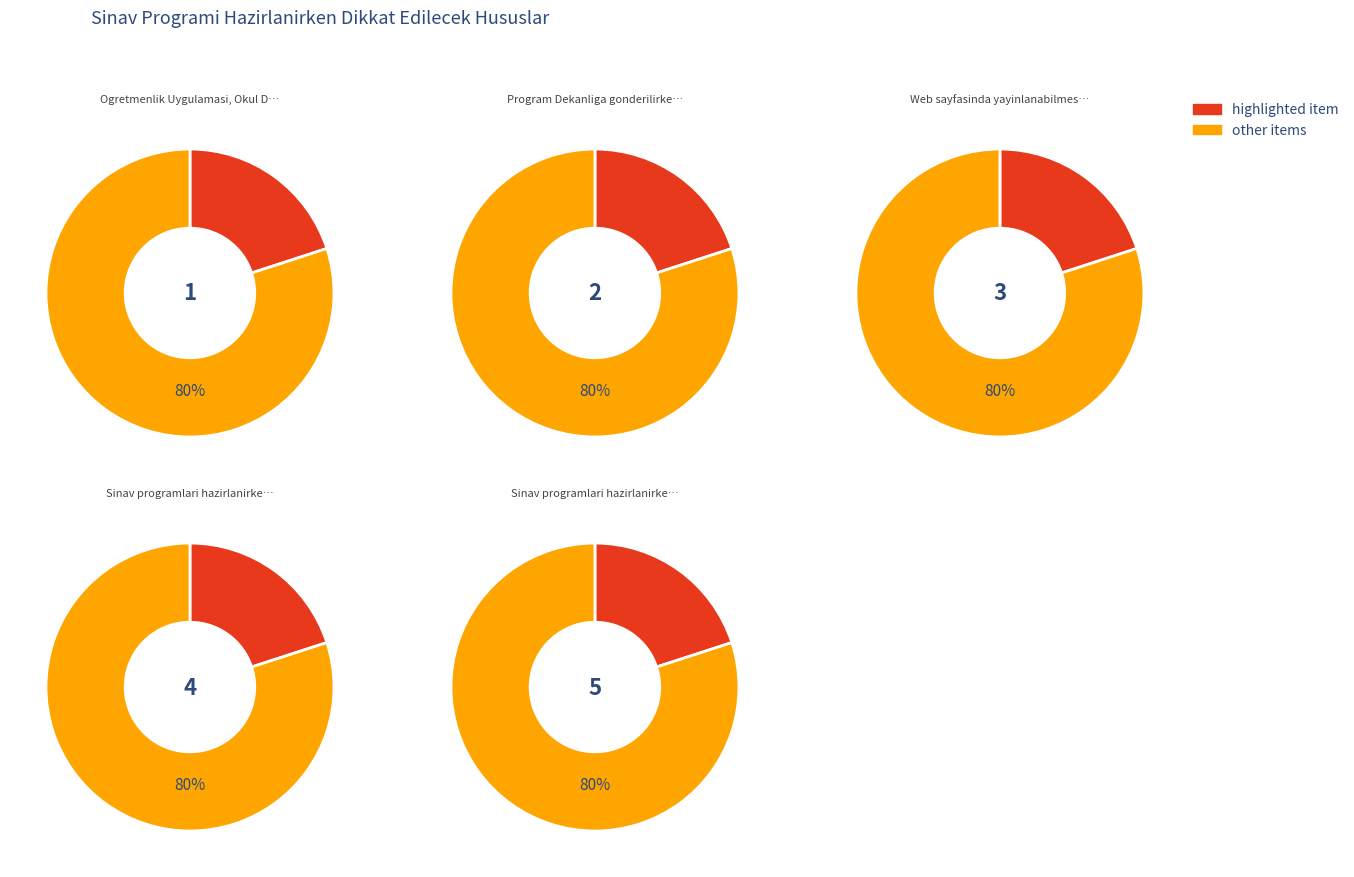

Which slice is the smallest?

1